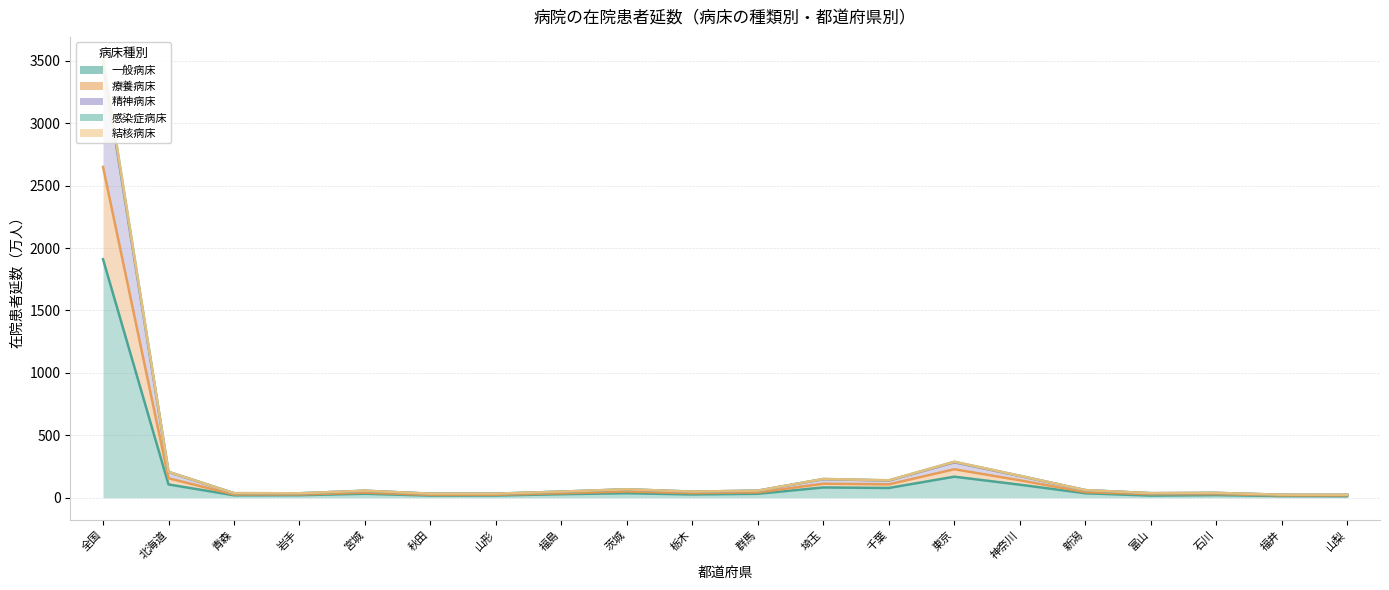

What is the label of the 7th point from the left?

山形